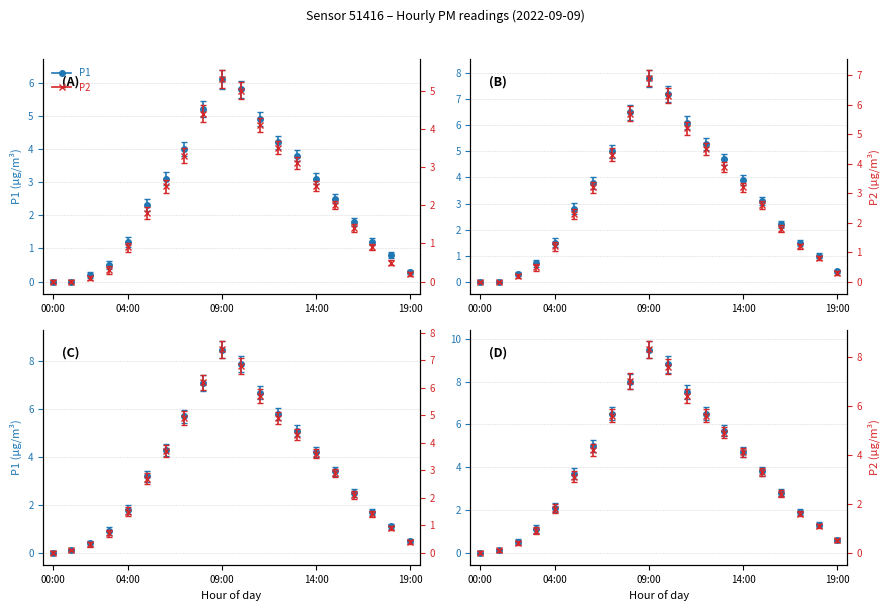

True or false: P2 has a value of 5.8 at 12:00.

False